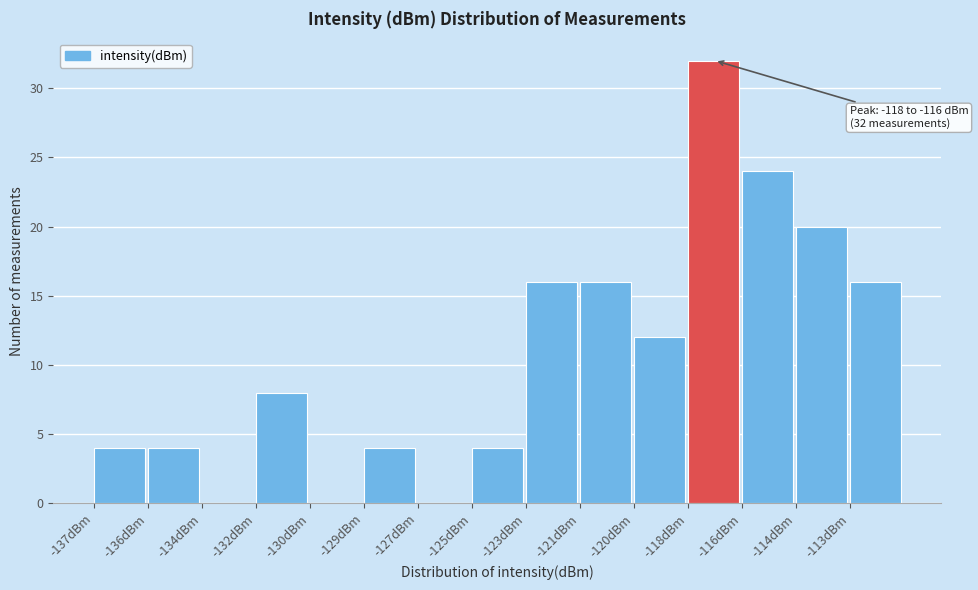

Reading left to right, extract all data points from this chart.

-137dBm=4	-136dBm=4	-134dBm=0	-132dBm=8	-130dBm=0	-129dBm=4	-127dBm=0	-125dBm=4	-123dBm=16	-121dBm=16	-120dBm=12	-118dBm=32	-116dBm=24	-114dBm=20	-113dBm=16